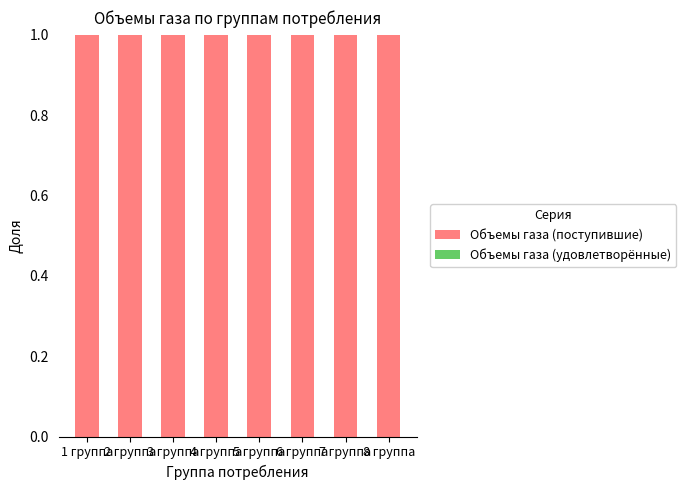

Which series has the largest range (max minus min)?

Объемы газа (поступившие)